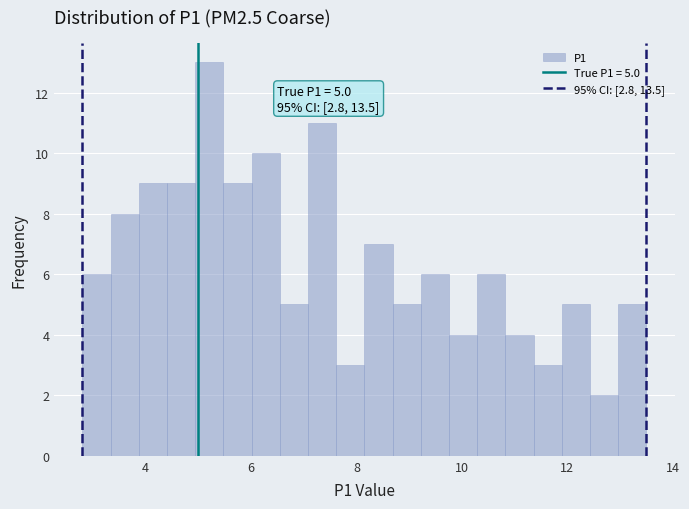

Around what value on the x-axis is the tallest bar? Give the approximate position of its centre, as read against the axis.

5.2